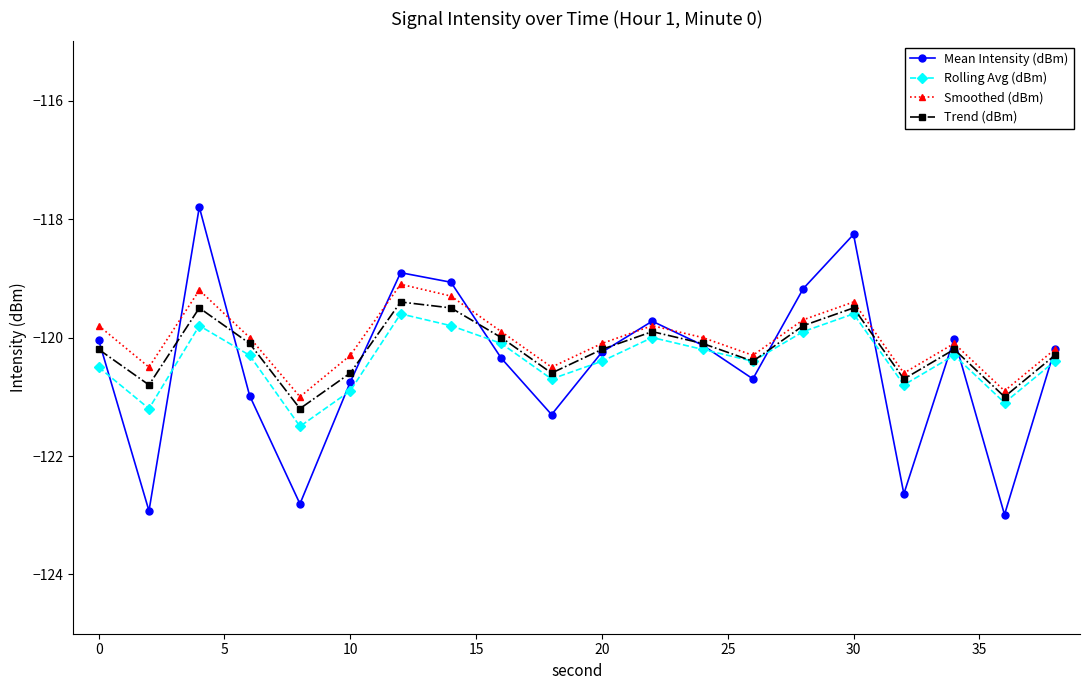

Reading right to left, transcribe all the data shown in this chart.

Mean Intensity (dBm): -120.2	-123.0	-120.0	-122.6	-118.3	-119.2	-120.7	-120.1	-119.7	-120.2	-121.3	-120.3	-119.1	-118.9	-120.8	-122.8	-121.0	-117.8	-122.9	-120.0
Rolling Avg (dBm): -120.4	-121.1	-120.3	-120.8	-119.6	-119.9	-120.4	-120.2	-120.0	-120.4	-120.7	-120.1	-119.8	-119.6	-120.9	-121.5	-120.3	-119.8	-121.2	-120.5
Smoothed (dBm): -120.2	-120.9	-120.1	-120.6	-119.4	-119.7	-120.3	-120.0	-119.8	-120.1	-120.5	-119.9	-119.3	-119.1	-120.3	-121.0	-120.0	-119.2	-120.5	-119.8
Trend (dBm): -120.3	-121.0	-120.2	-120.7	-119.5	-119.8	-120.4	-120.1	-119.9	-120.2	-120.6	-120.0	-119.5	-119.4	-120.6	-121.2	-120.1	-119.5	-120.8	-120.2